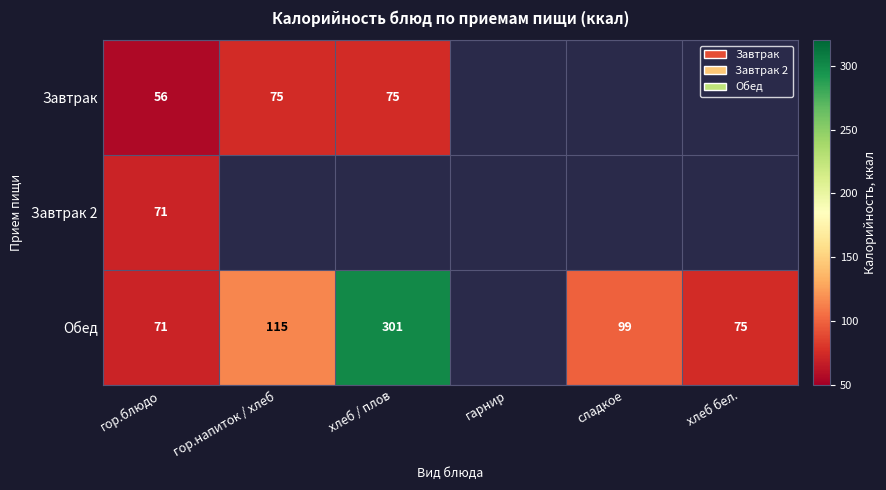

At how many categories does at least one series exceed 36?

5